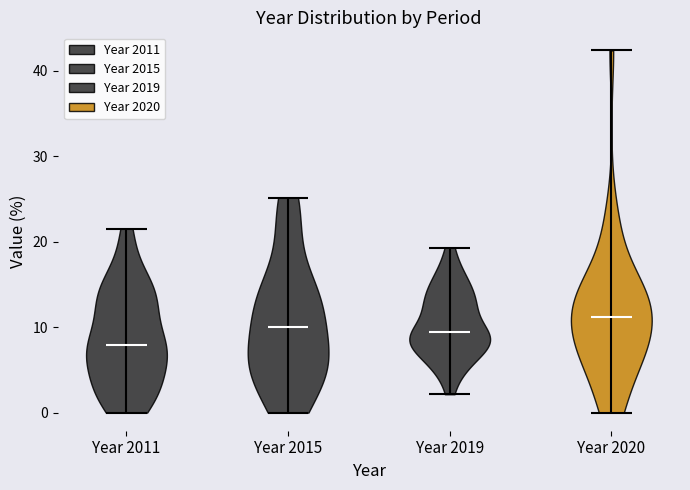

Reading left to right, read every violin against the y-axis: where its median line is, and the lowest and highest points it reaches. The values are not printed on the chart, so give them approximately, as read against the axis.

Year 2011: median line 8, lowest point 0, highest point 22
Year 2015: median line 10, lowest point 0, highest point 25
Year 2019: median line 9, lowest point 2, highest point 19
Year 2020: median line 11, lowest point 0, highest point 42